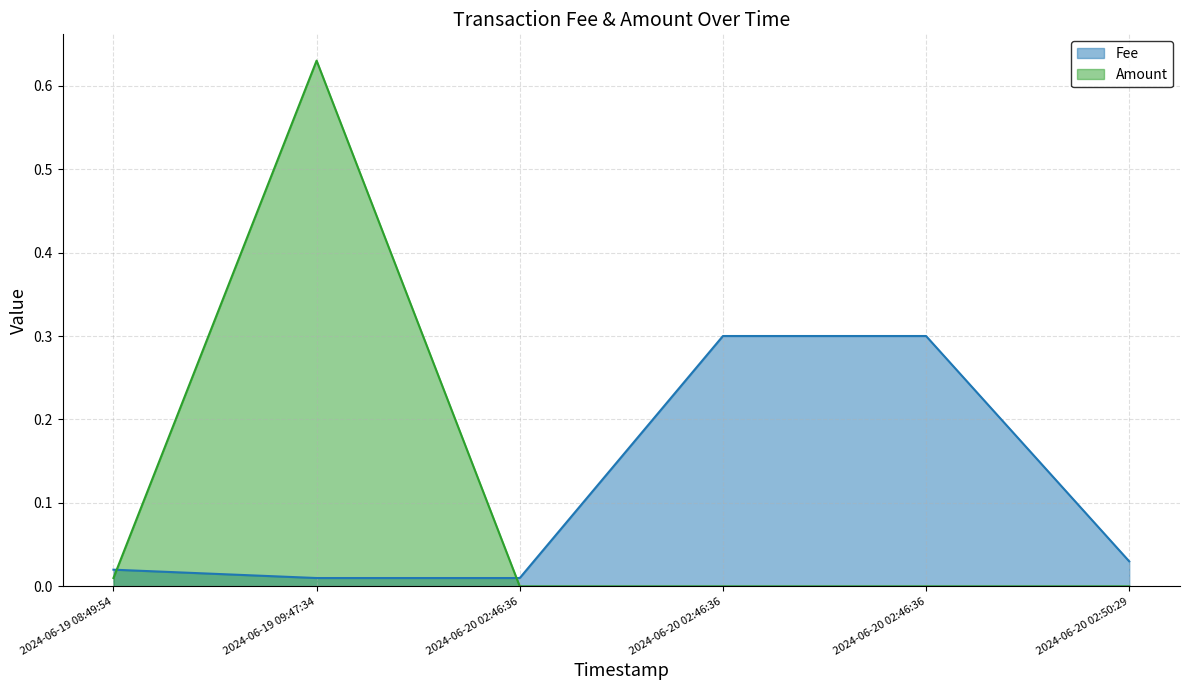

True or false: Fee and Amount intersect in this chart.

True